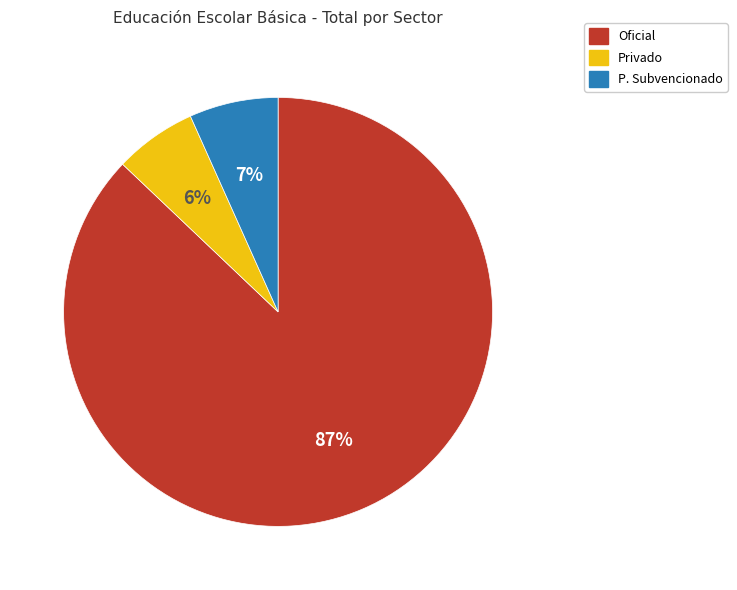

Between Oficial and P. Subvencionado, which is larger?

Oficial